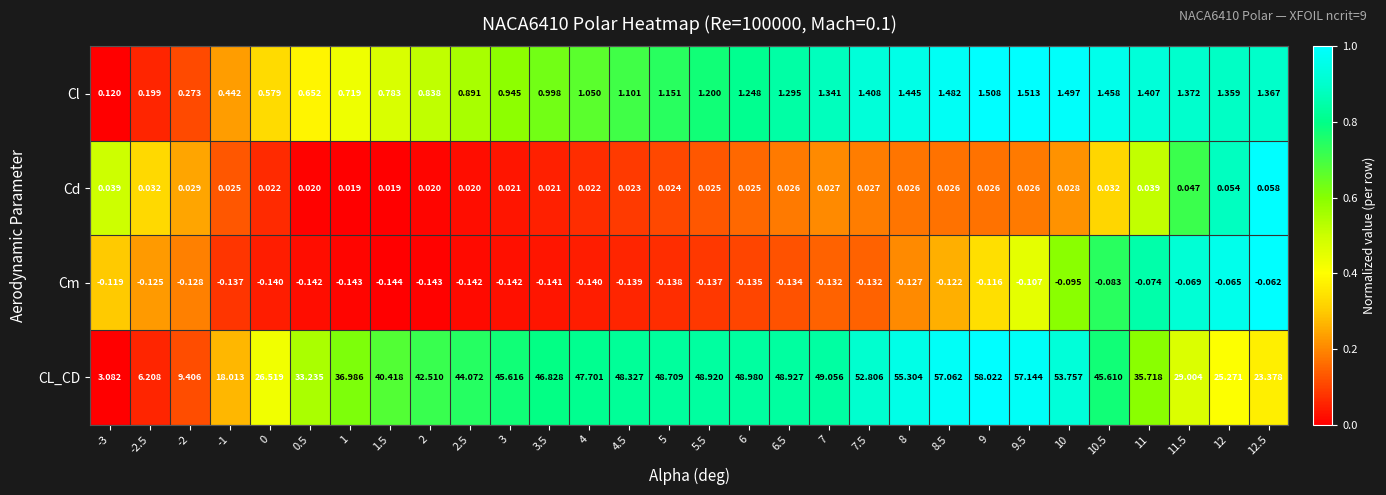

List the series in order of their peak value, lowest first.

Cm, Cd, Cl, CL_CD